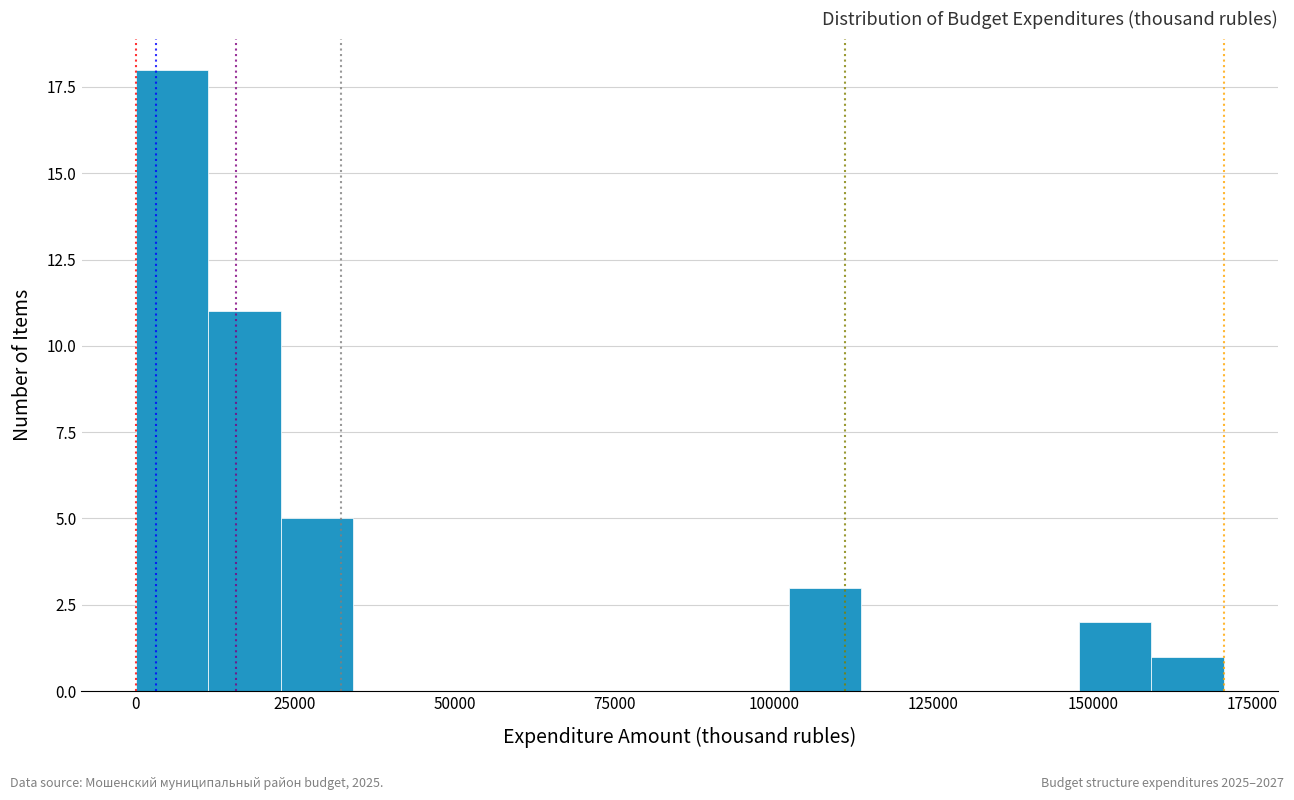

Read against the x-axis, roughly where is the centre of the tallest bar?

5000